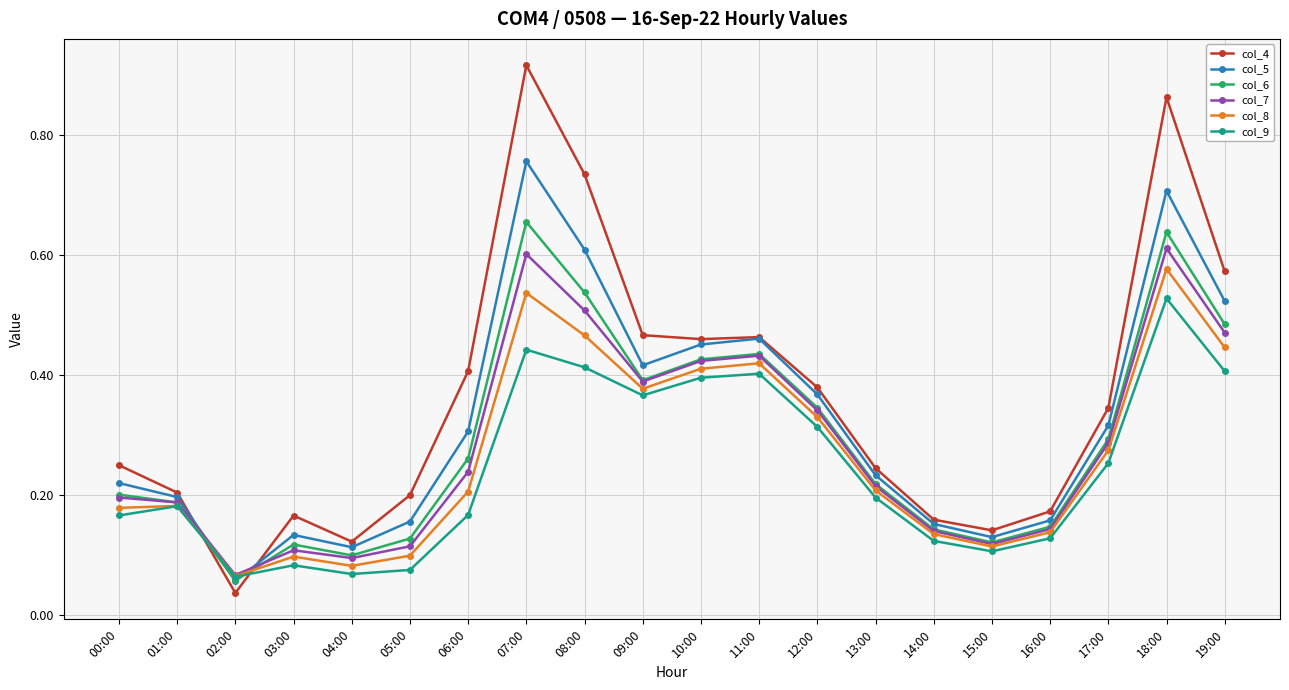

What position from the left is 05:00?

6